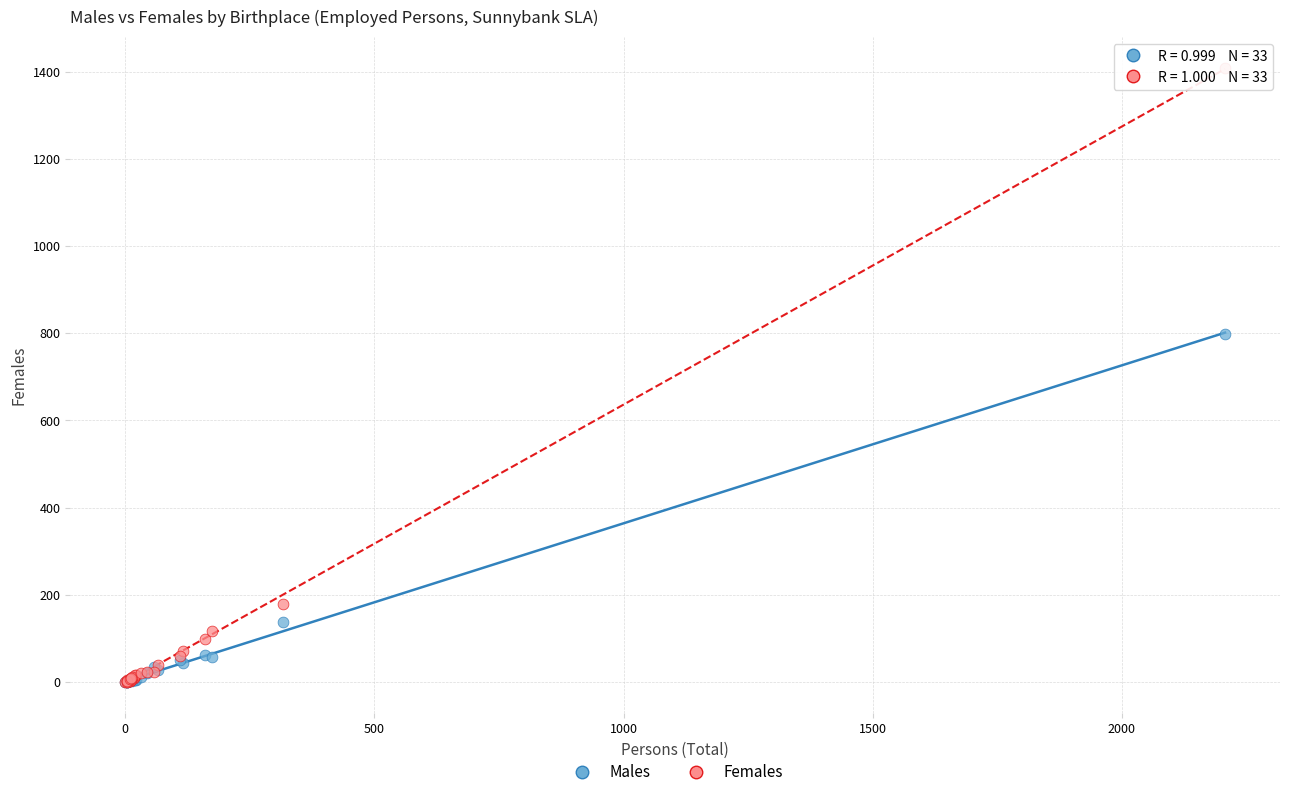

Across all series, what Y value is closest to 704?

798